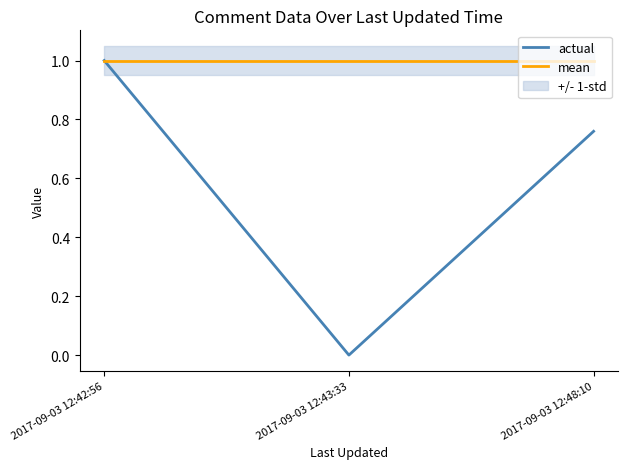

Is the value of mean at 2017-09-03 12:43:33 greater than the value of actual at 2017-09-03 12:43:33?

Yes